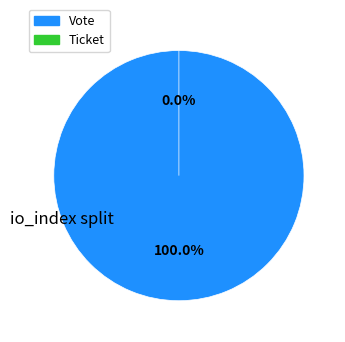

The Ticket slice represents 0% of the pie. True or false?

True